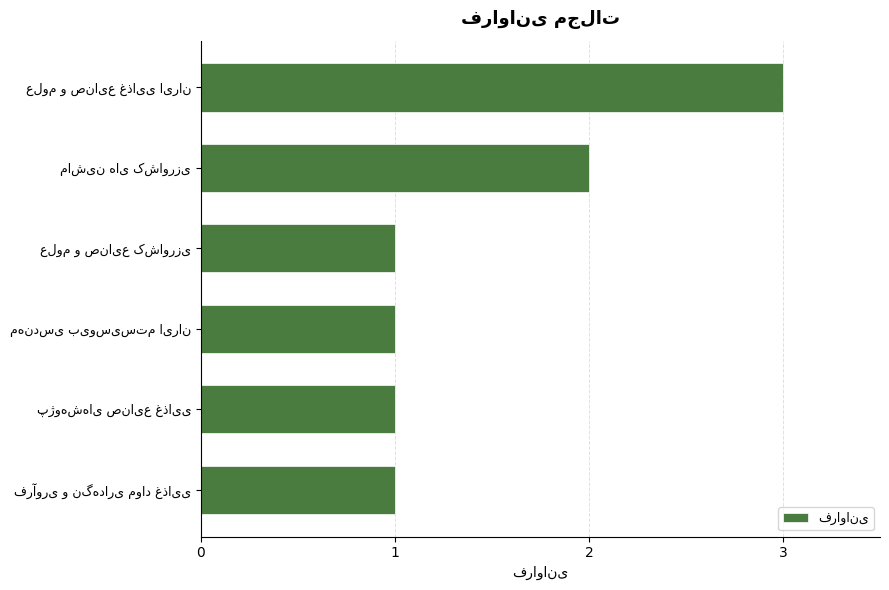

What is the sum of all values?

9